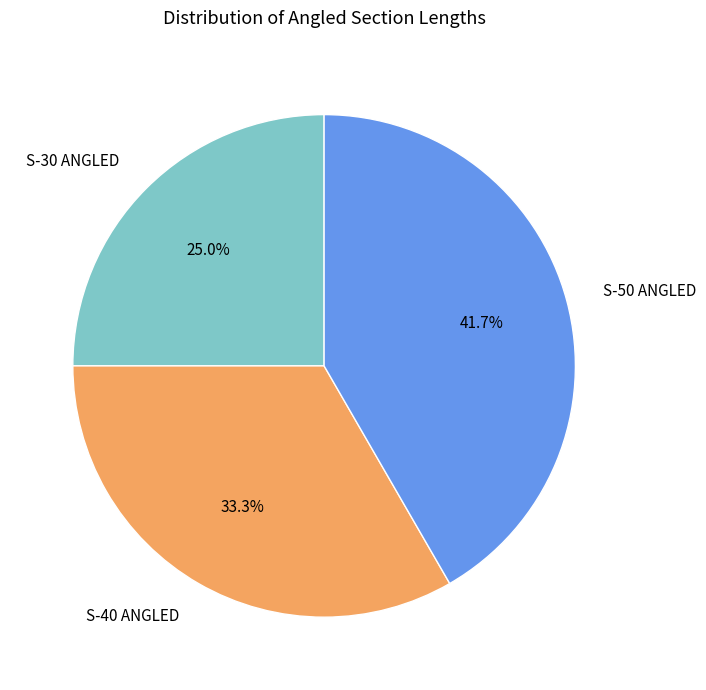

How many segments does this pie chart have?

3